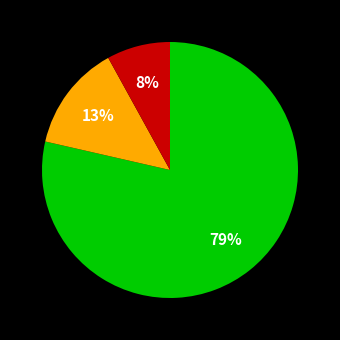

To the nearest percent, what is the difference between the largest and smallest slice percentages?

71%